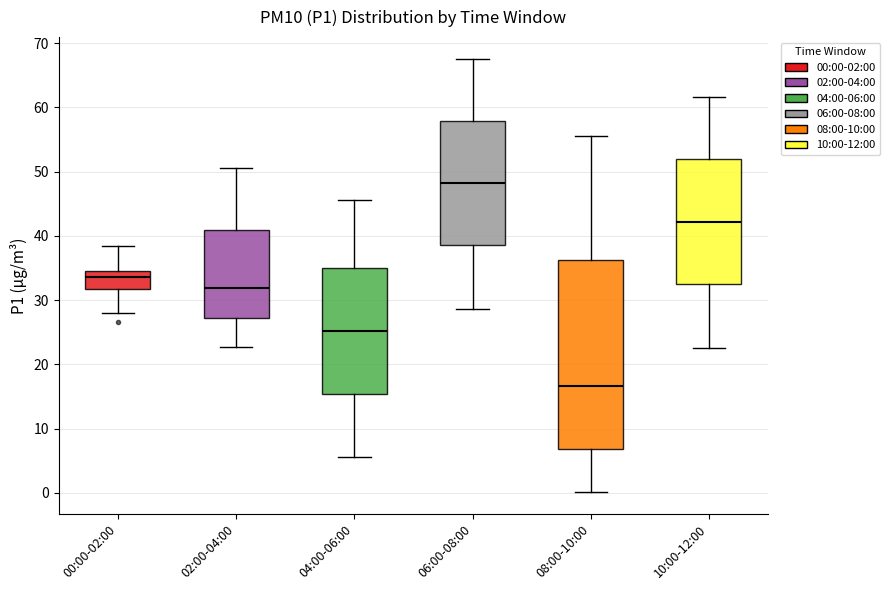

Reading left to right, read every box against the y-axis: the position of its median line, the range the box covers, and the ends of its whiskers. The values are not printed on the chart, so give them approximately, as read against the axis.

00:00-02:00: median 34, box 32 to 35, whiskers 28 to 38
02:00-04:00: median 32, box 27 to 41, whiskers 23 to 51
04:00-06:00: median 25, box 15 to 35, whiskers 6 to 46
06:00-08:00: median 48, box 39 to 58, whiskers 29 to 68
08:00-10:00: median 17, box 7 to 36, whiskers 0 to 56
10:00-12:00: median 42, box 33 to 52, whiskers 23 to 62